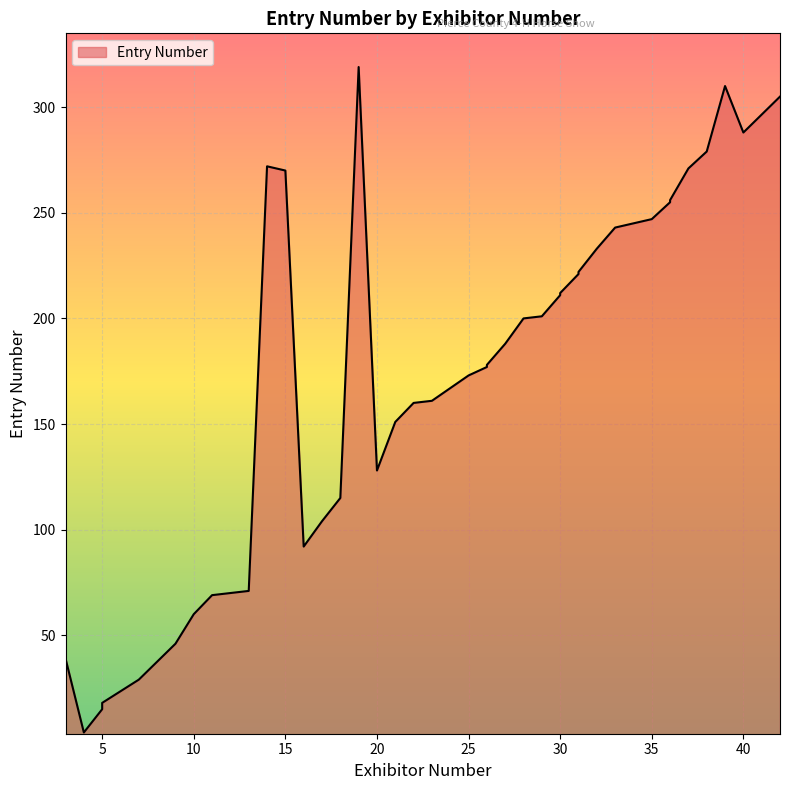

Which has a higher value, 17 or 16?

17